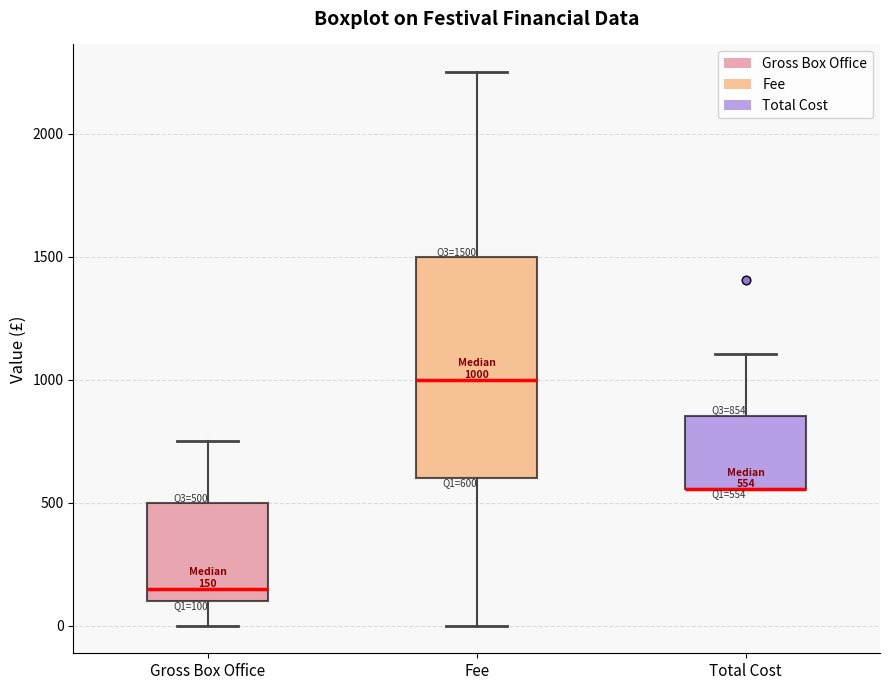

Which box is the tallest, from its lower edge to its upper edge?

Fee